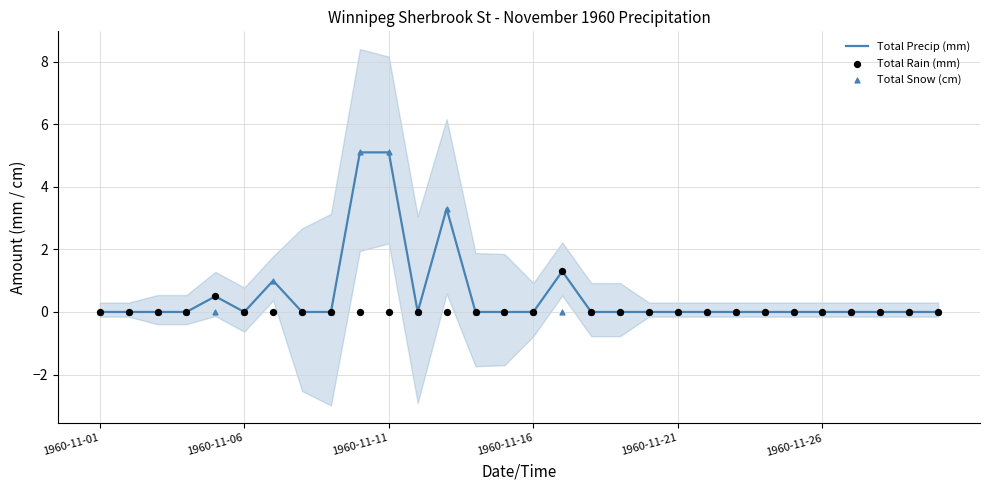

At how many categories does at least one series exceed 3?

3